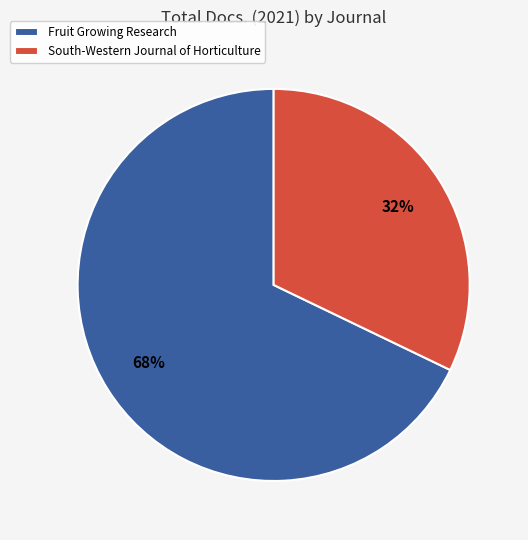

Does any single category account for the majority?

Yes